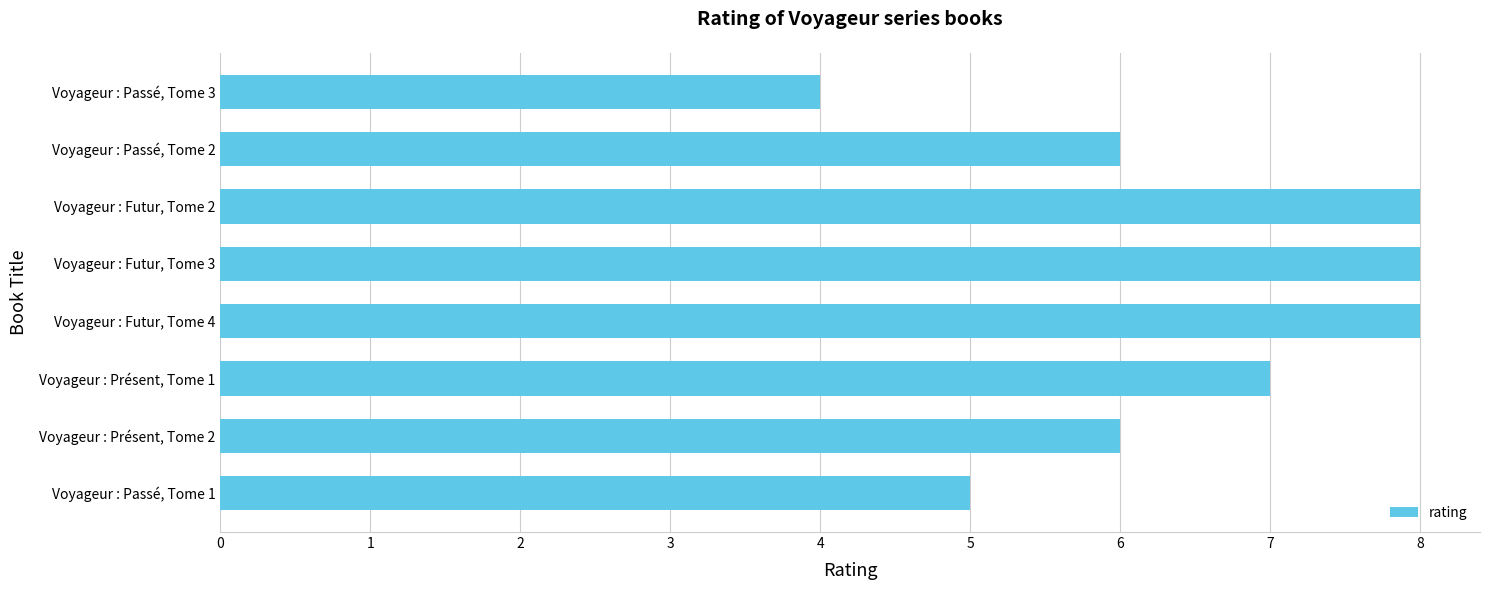

Reading bottom to top, what are all the values shown in this chart?

Voyageur : Passé, Tome 1=5	Voyageur : Présent, Tome 2=6	Voyageur : Présent, Tome 1=7	Voyageur : Futur, Tome 4=8	Voyageur : Futur, Tome 3=8	Voyageur : Futur, Tome 2=8	Voyageur : Passé, Tome 2=6	Voyageur : Passé, Tome 3=4